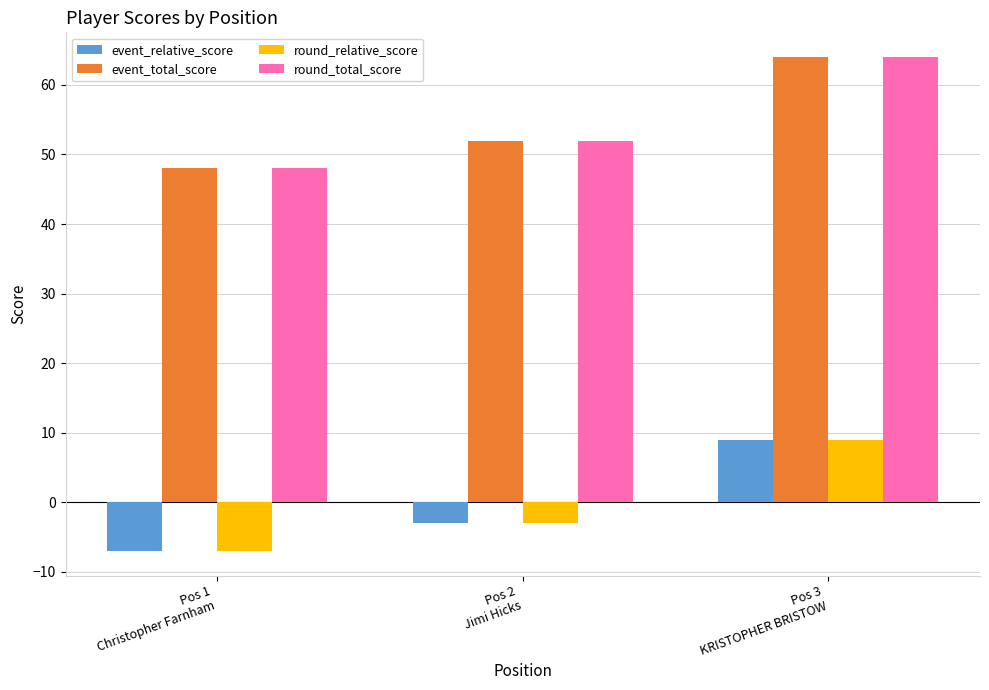

At how many categories does at least one series exceed 26?

3